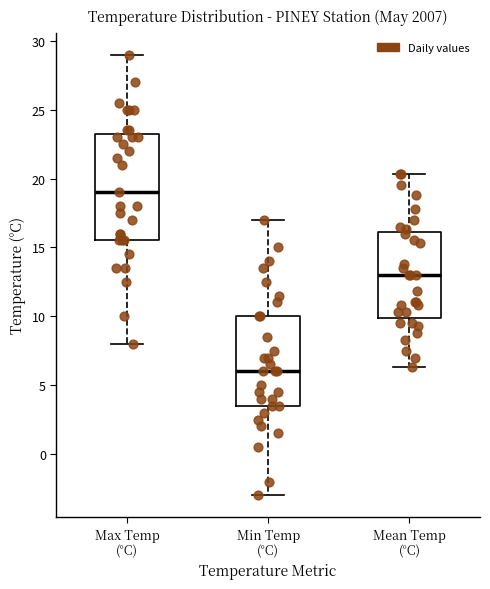

Which box is the tallest, from its lower edge to its upper edge?

Max Temp (°C)